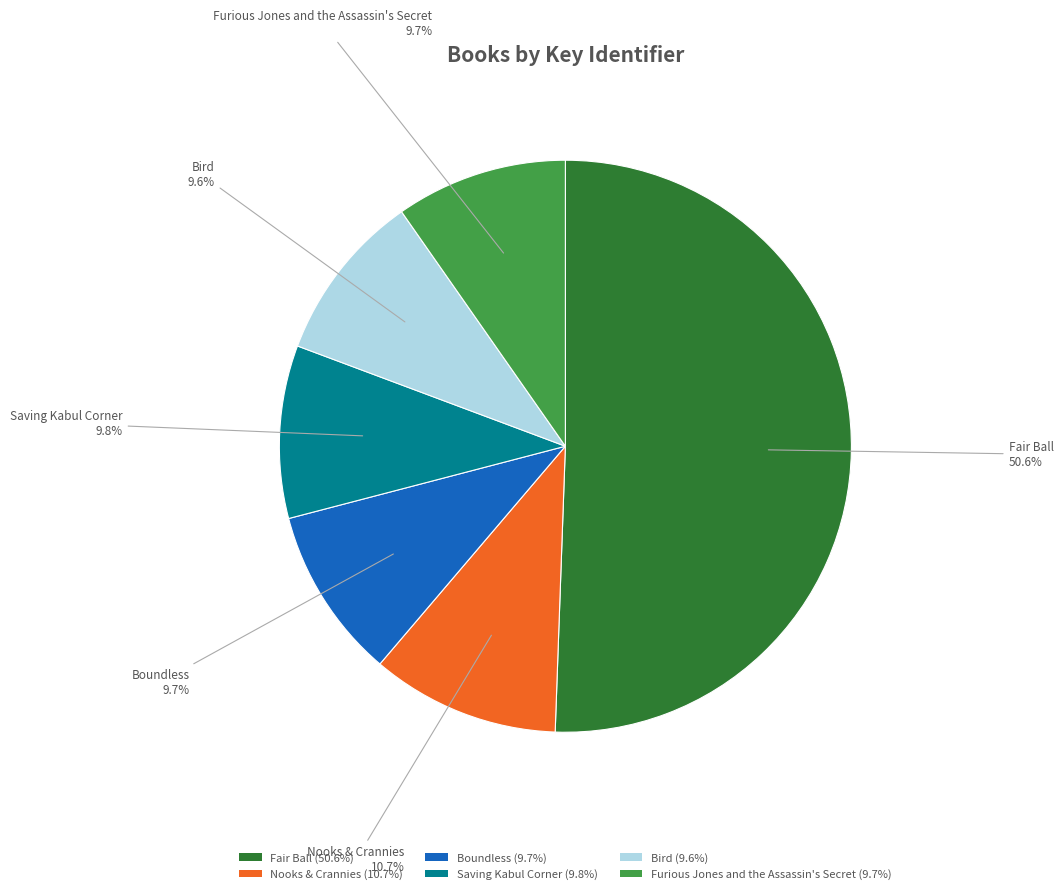

Count the number of slices in the pie.

6